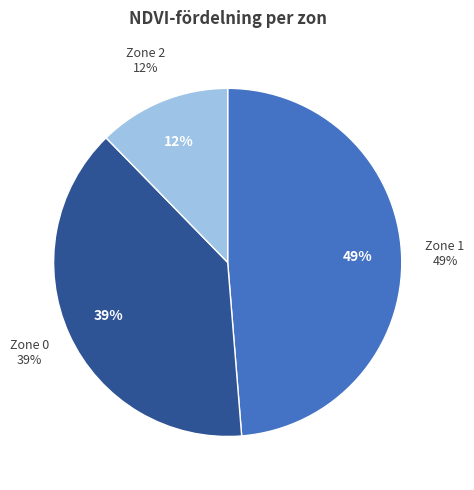

To the nearest percent, what portion does Zone 0 represent?

39%